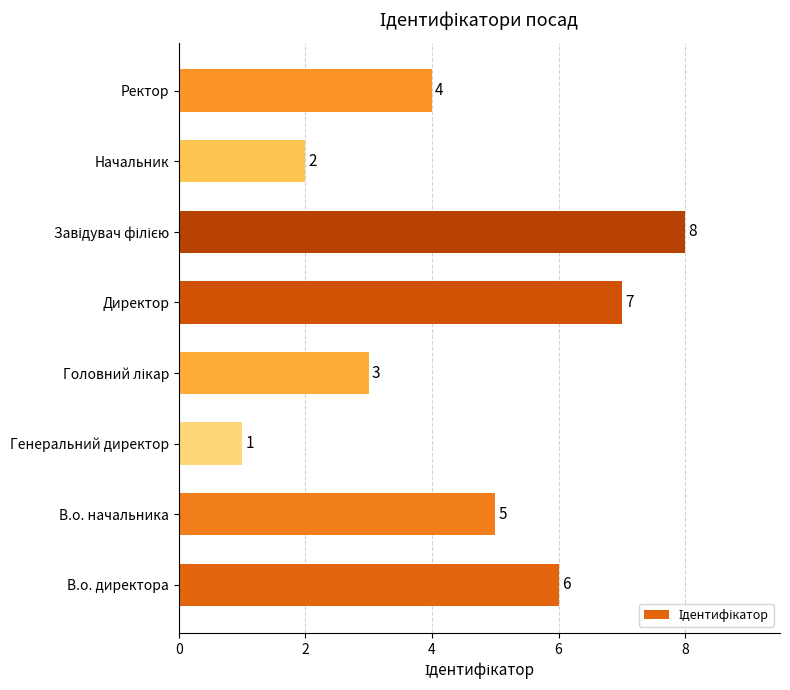

At which label is the value closest to 4?

Ректор